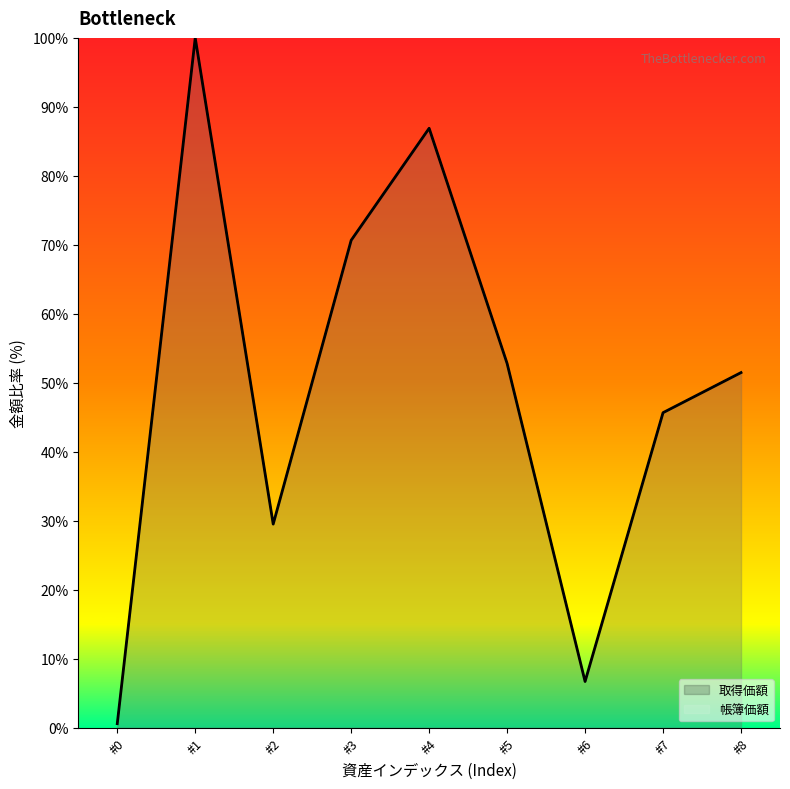

What is the difference between the maximum and minimum values in the 取得価額 series?

99.4